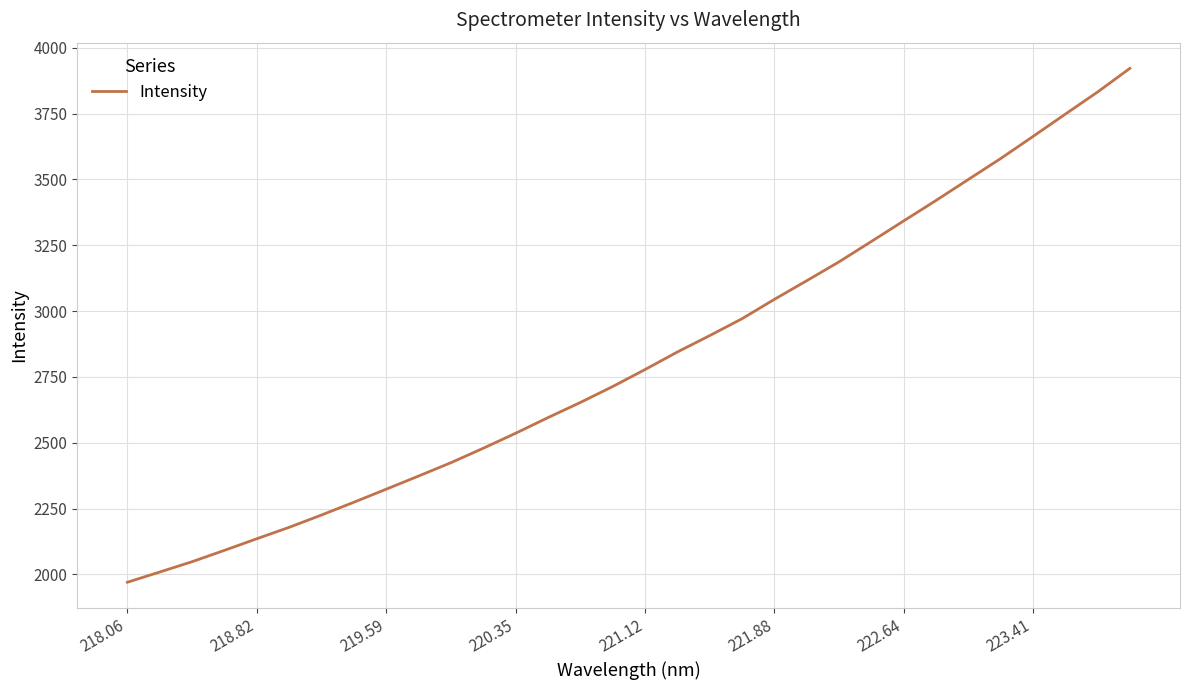

What is the maximum value shown in the chart?

3921.7